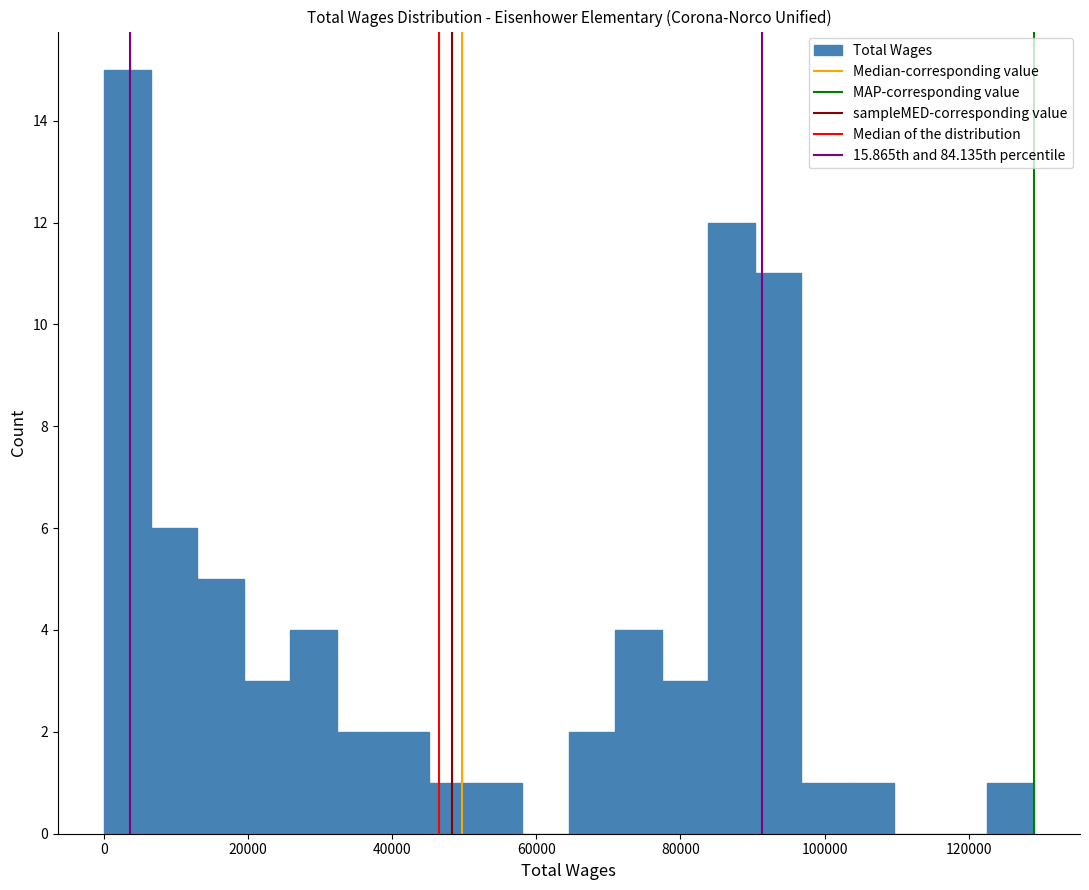

Around what value on the x-axis is the tallest bar? Give the approximate position of its centre, as read against the axis.

4000